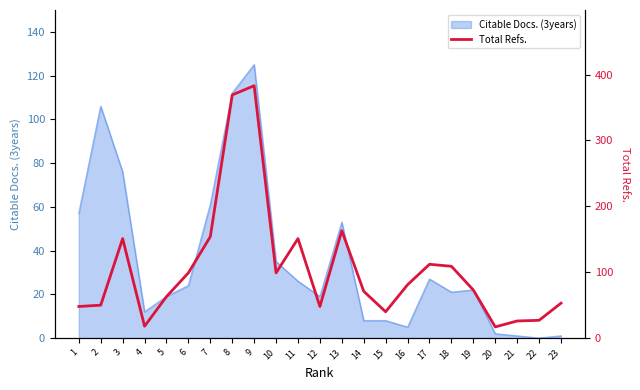

Which category has the highest value across all series?

9